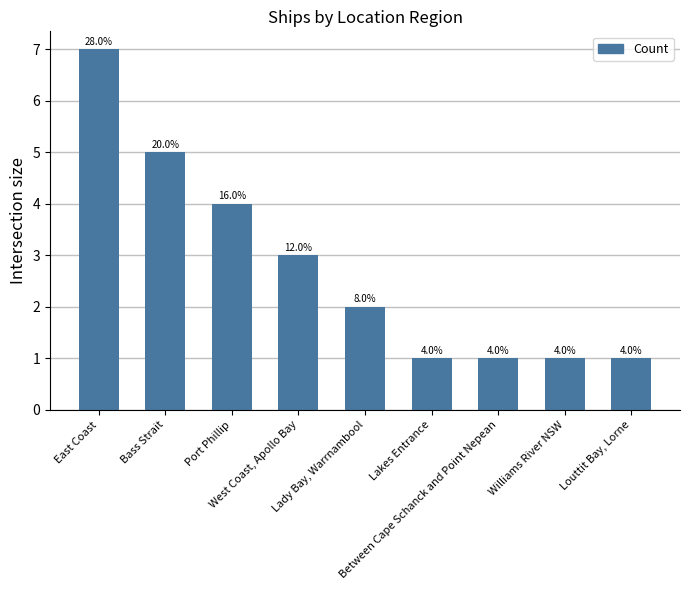

Reading left to right, extract all data points from this chart.

East Coast=7	Bass Strait=5	Port Phillip=4	West Coast, Apollo Bay=3	Lady Bay, Warrnambool=2	Lakes Entrance=1	Between Cape Schanck and Point Nepean=1	Williams River NSW=1	Louttit Bay, Lorne=1